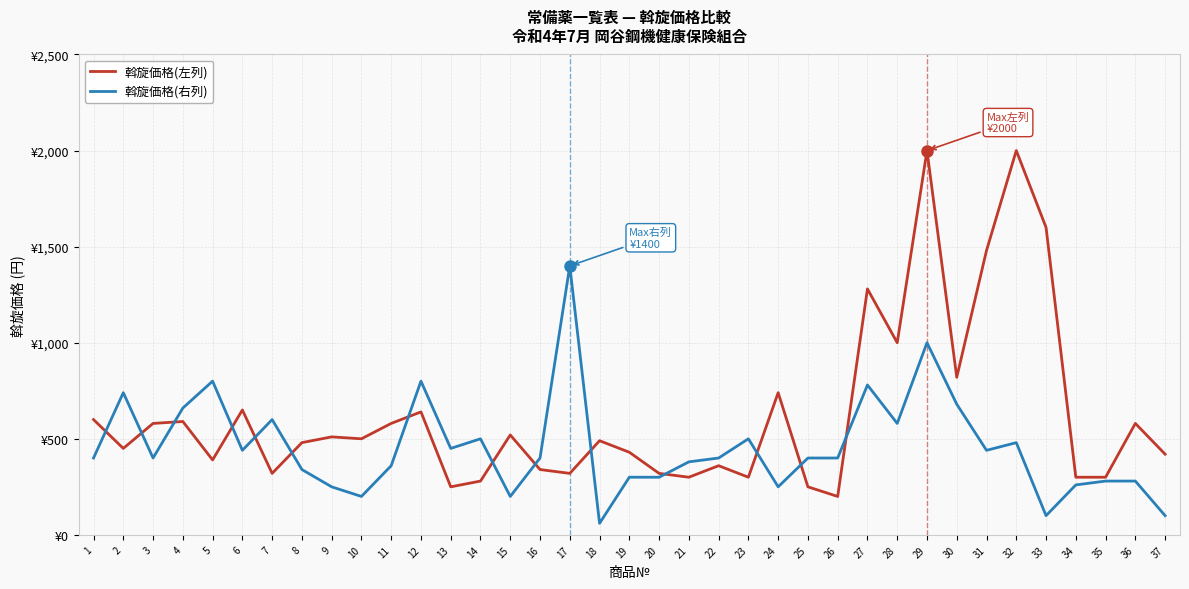

What is the maximum value for 斡旋価格(右列)?

1400